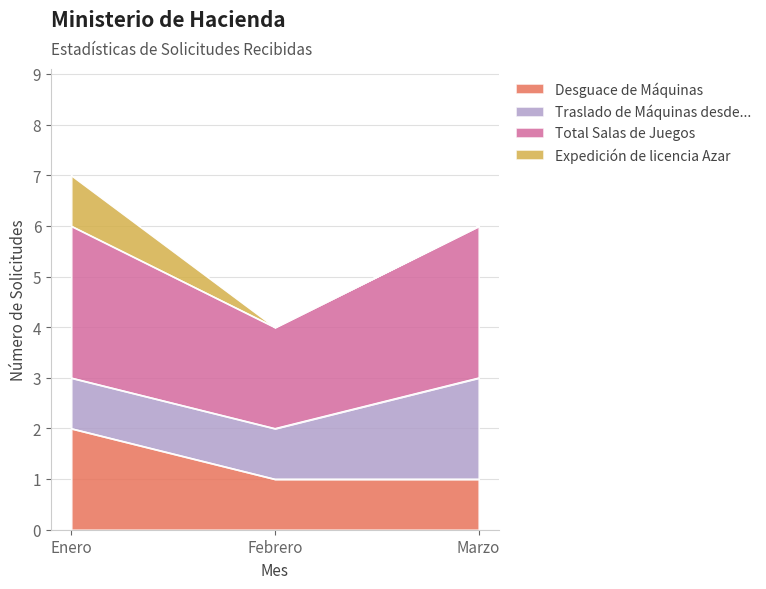

Reading left to right, what are the values for Desguace de Máquinas?

Enero=2	Febrero=1	Marzo=1